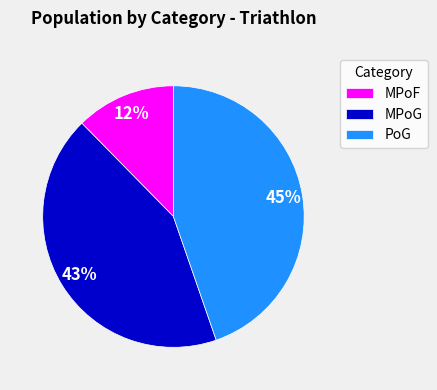

What is the smallest slice in the pie chart?

MPoF